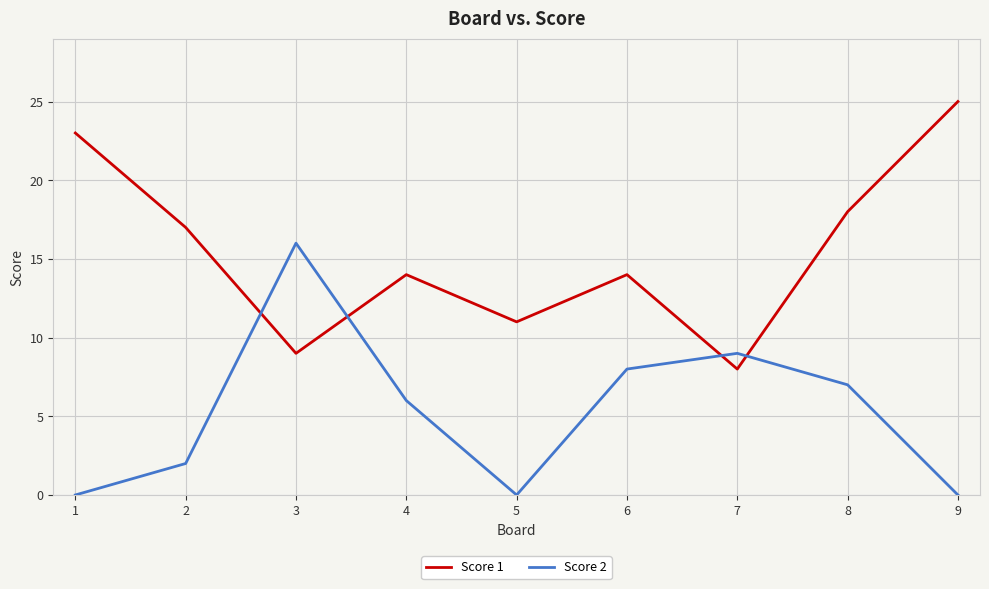

List the series in order of their peak value, highest first.

Score 1, Score 2